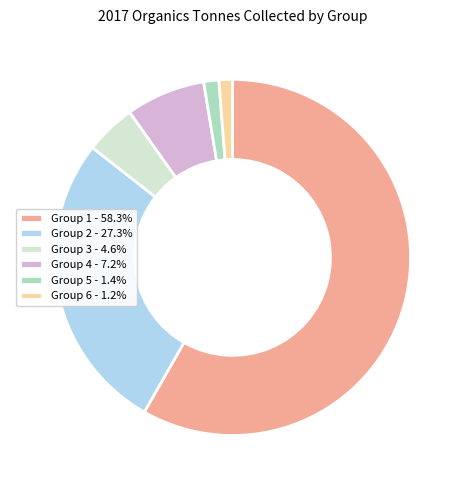

Combined, do Group 6 - 1.2% and Group 3 - 4.6% account for over 50%?

No